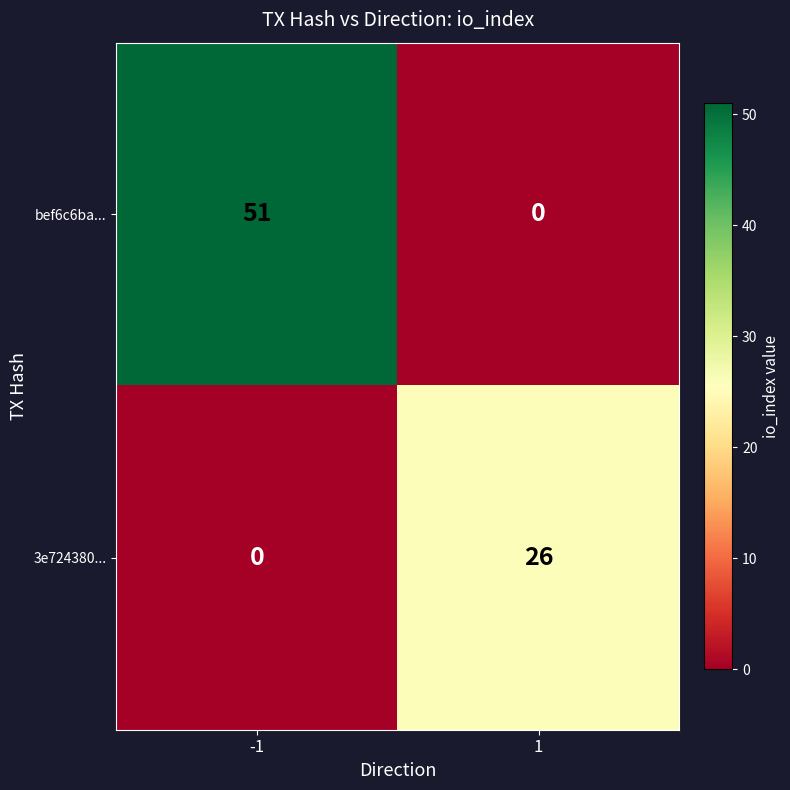

Which series has the largest total across all categories?

bef6c6ba...